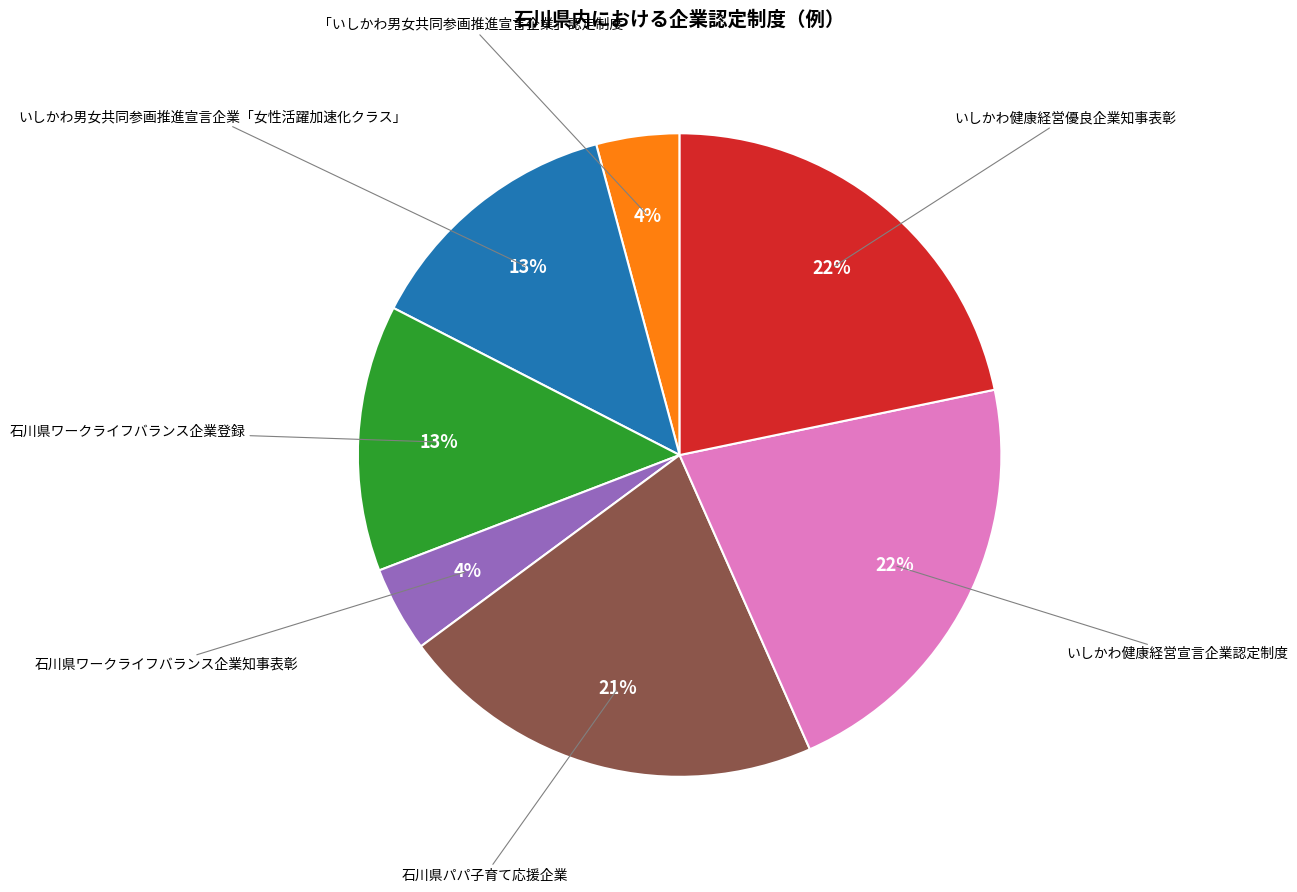

Is there any slice that represents more than half of the pie?

No